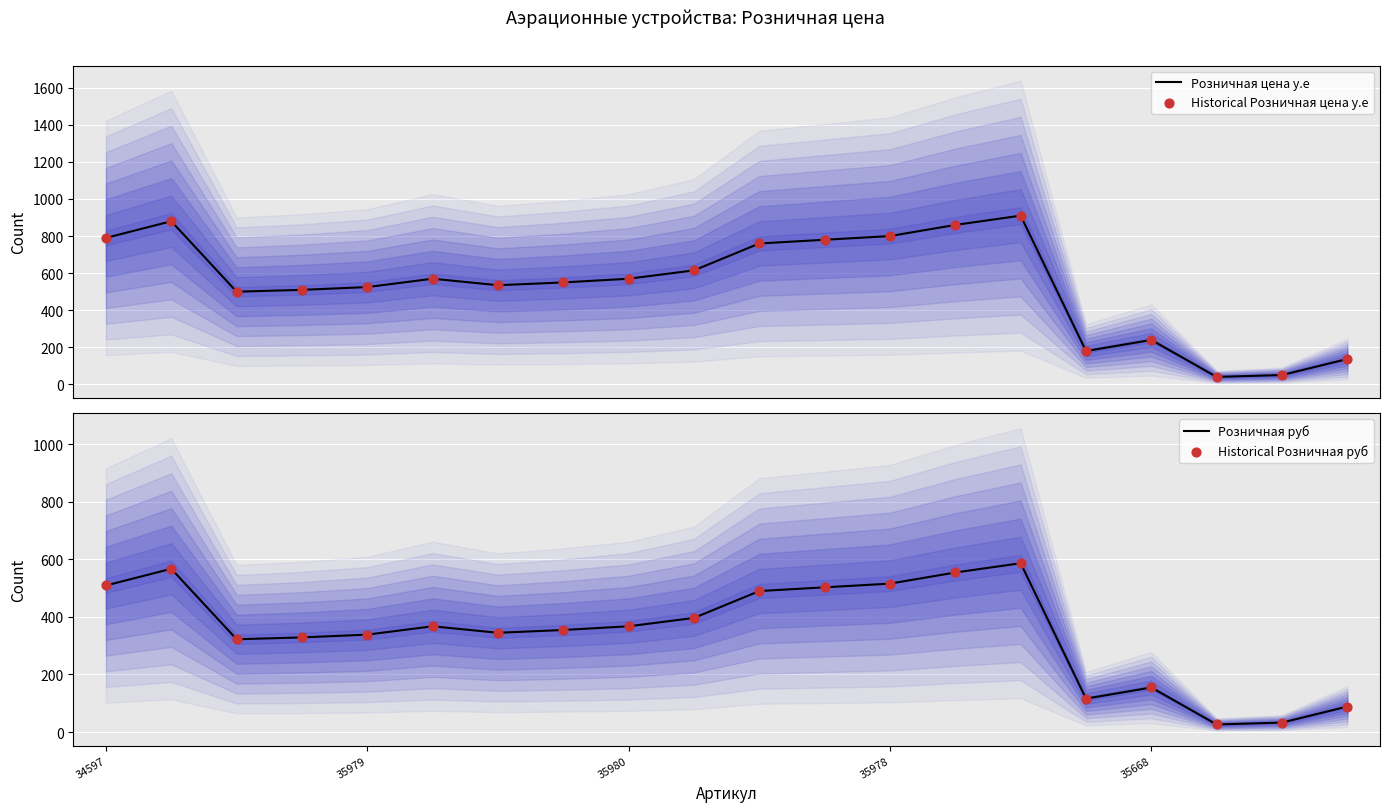

At how many categories does at least one series exceed 642?

7